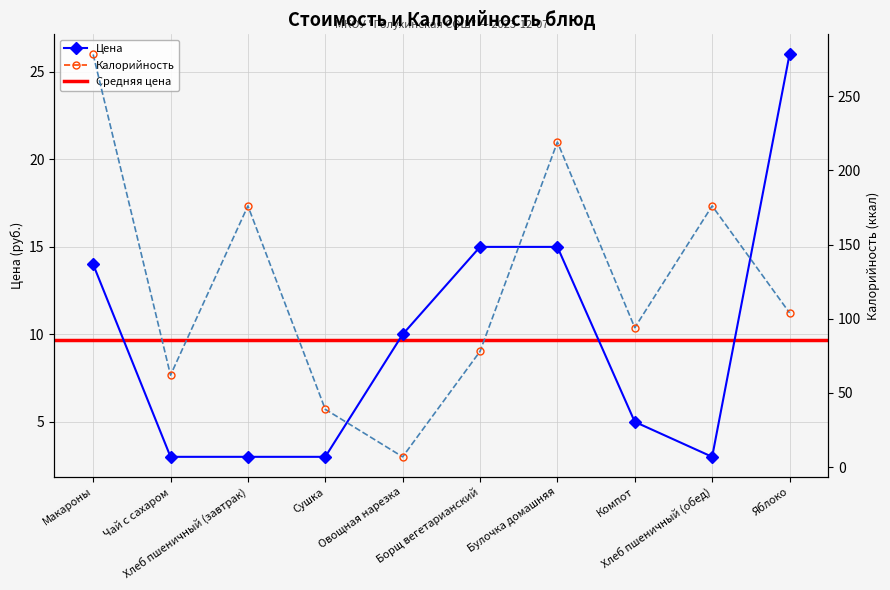

At which category is the sum across all series the highest?

Макароны